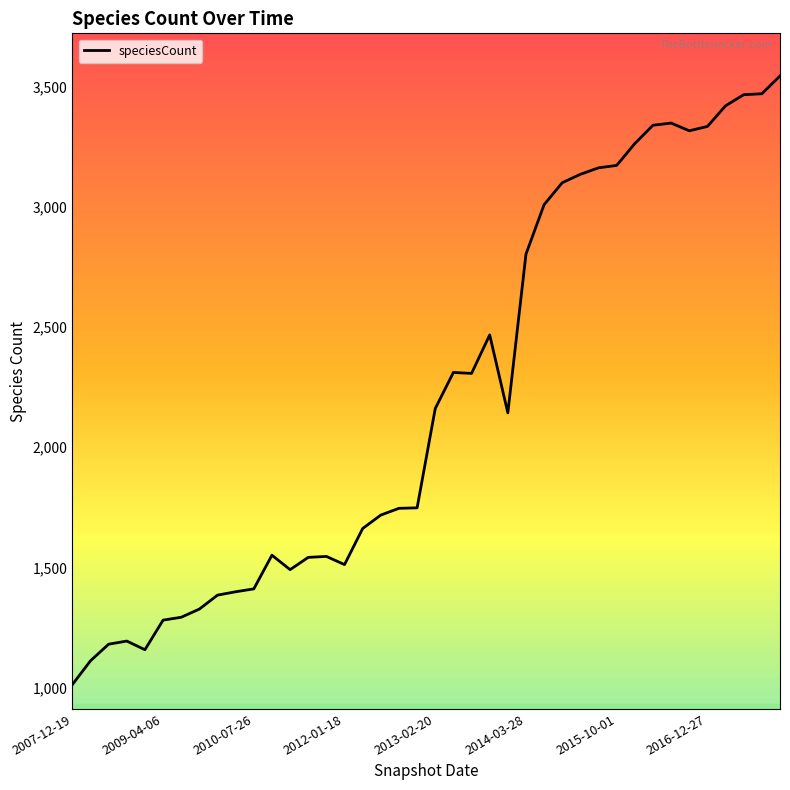

What is the greatest value displayed?

3544